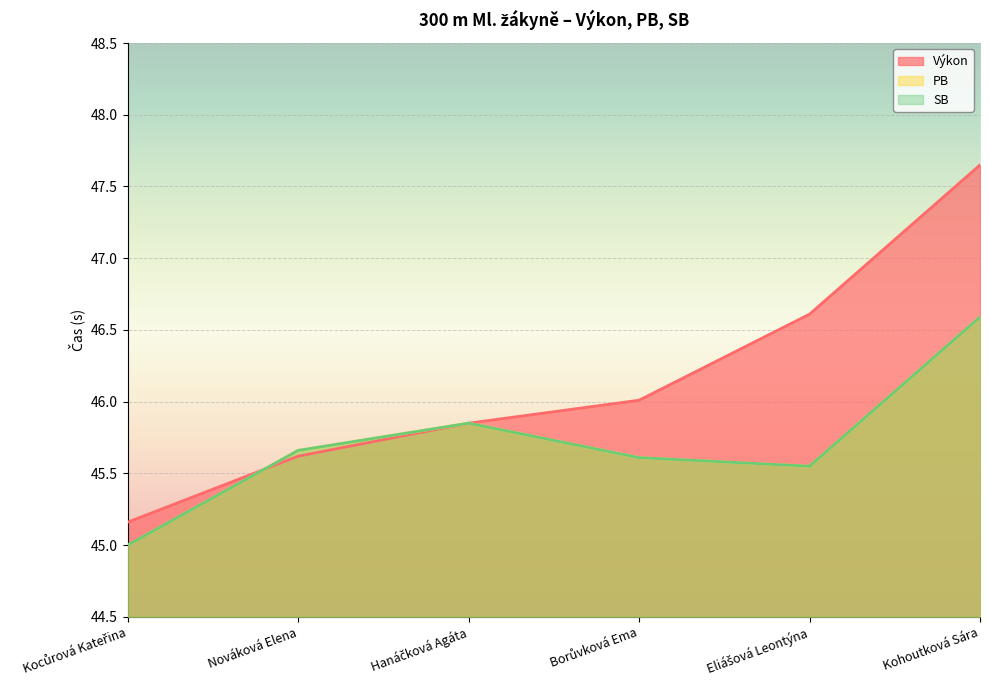

What is the difference between the PB values at Hanáčková Agáta and Borůvková Ema?

0.2